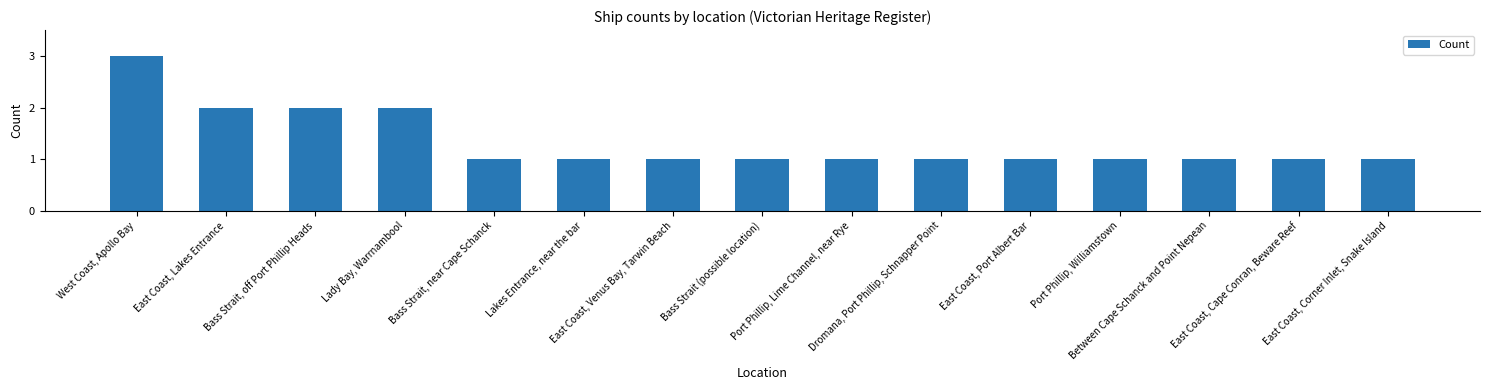

The value at Dromana, Port Phillip, Schnapper Point is 1. True or false?

True